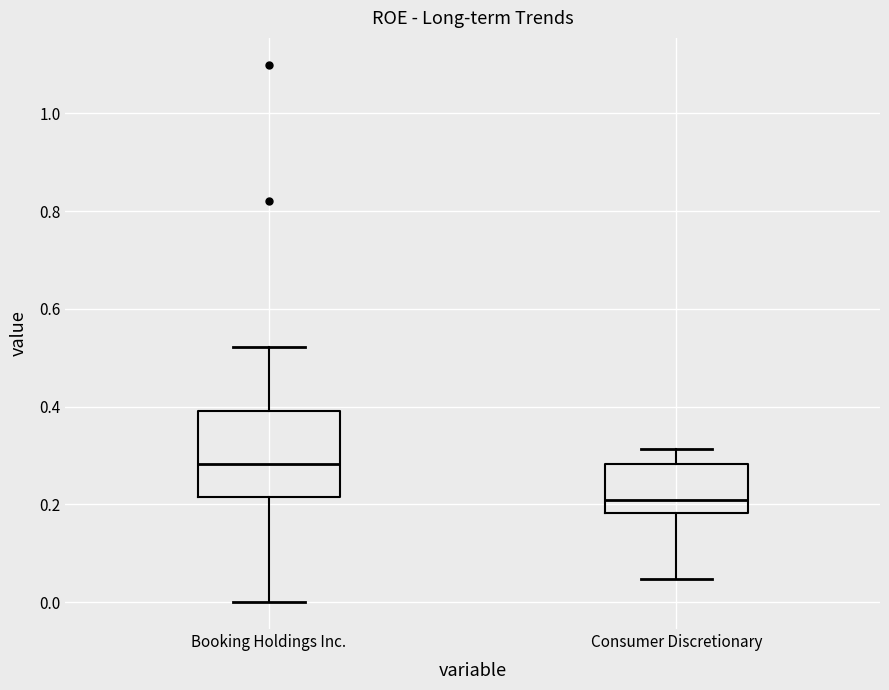

Reading left to right, read every box against the y-axis: the position of its median line, the range the box covers, and the ends of its whiskers. The values are not printed on the chart, so give them approximately, as read against the axis.

Booking Holdings Inc.: median 0.28, box 0.22 to 0.40, whiskers 0.00 to 0.52
Consumer Discretionary: median 0.20, box 0.18 to 0.28, whiskers 0.04 to 0.32